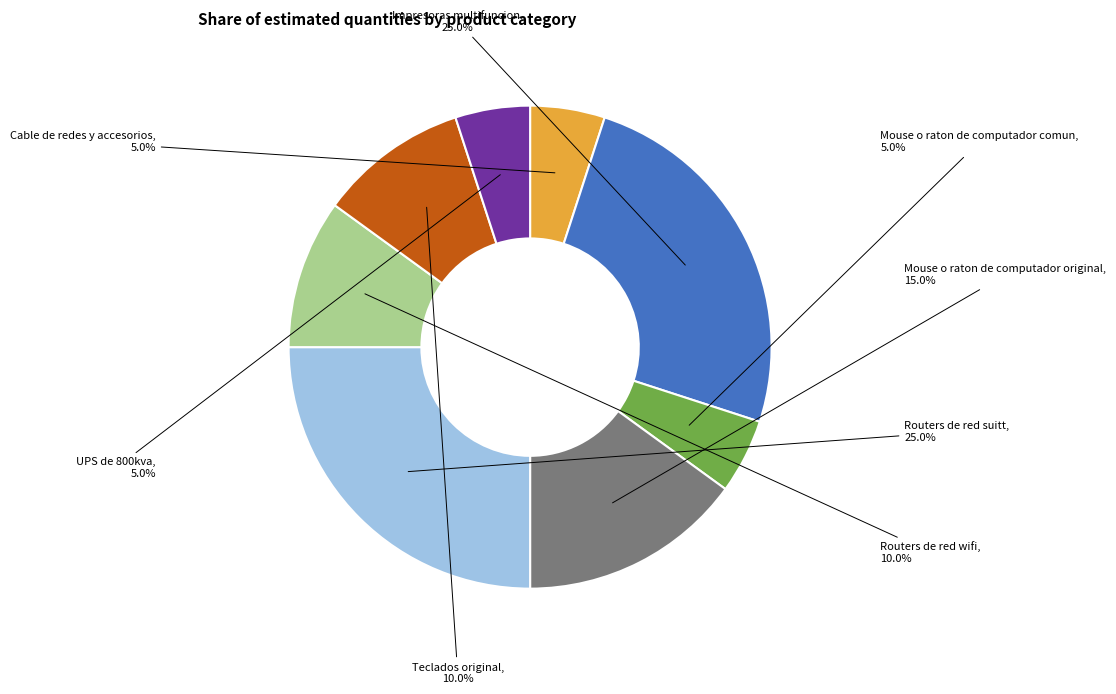

Which has a higher value, Routers de red wifi or Mouse o raton de computador original?

Mouse o raton de computador original